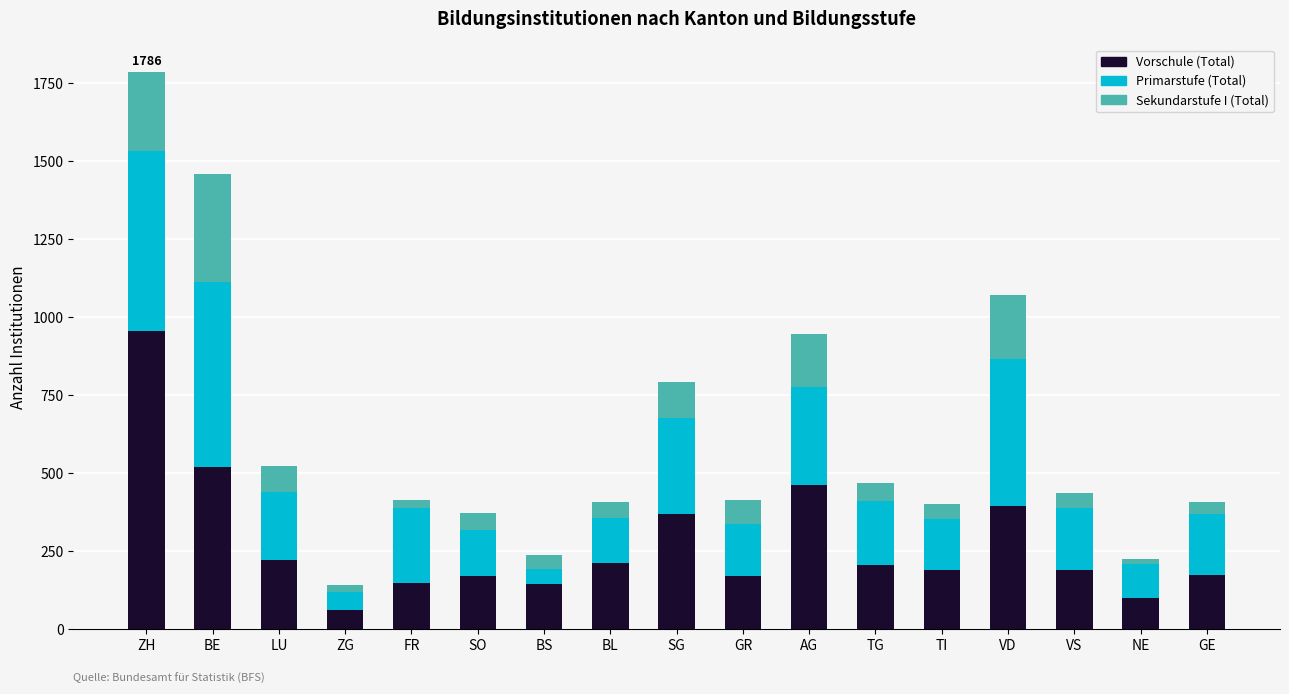

True or false: Vorschule (Total) has a value of 271 at GR.

False